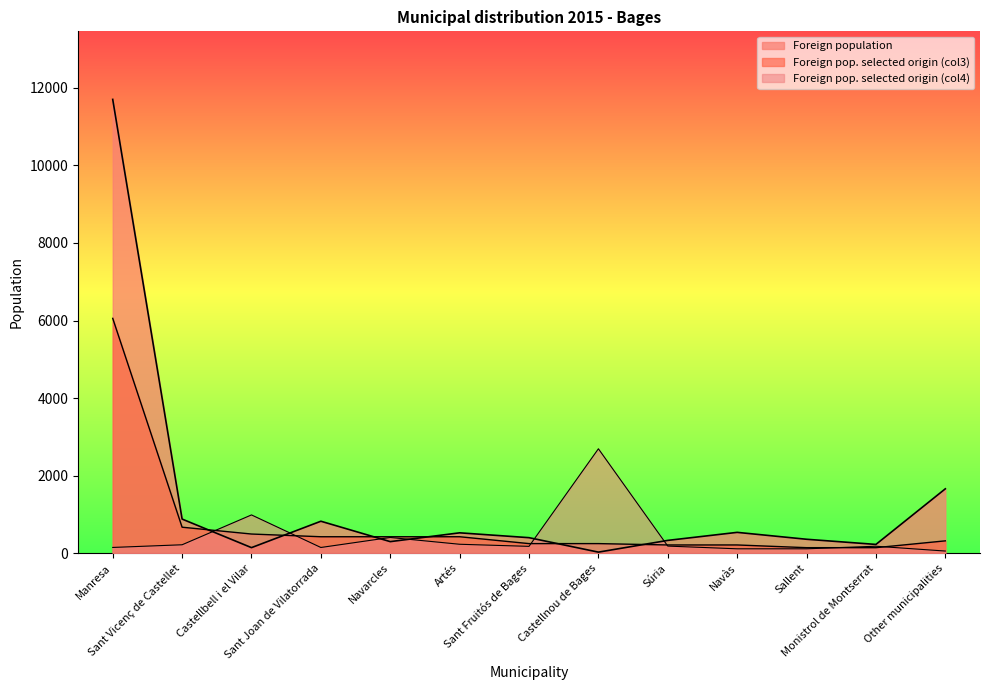

What is the difference between the maximum and minimum values in the Foreign pop. selected origin (col3) series?

5915